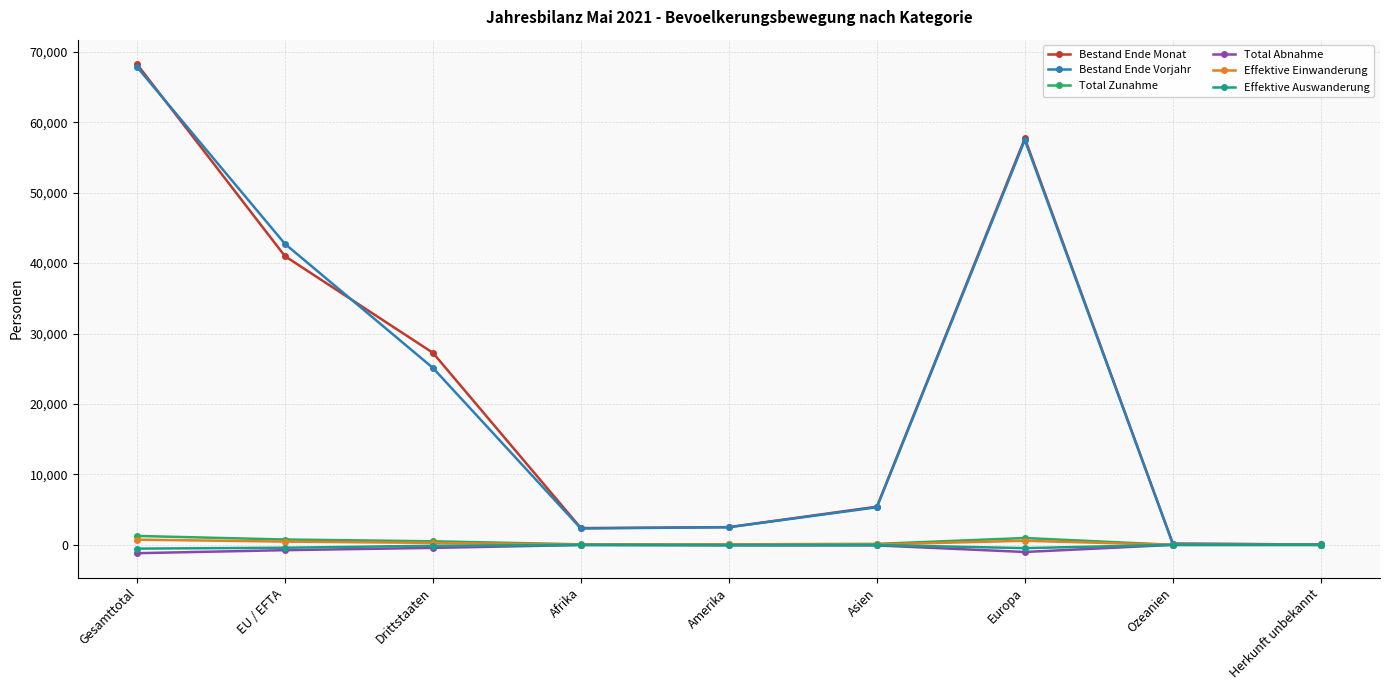

How many lines are shown in the chart?

6